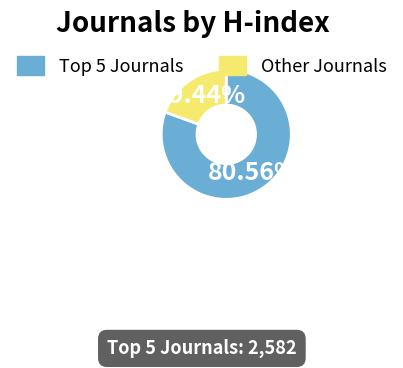

Is there a majority slice in this chart?

Yes